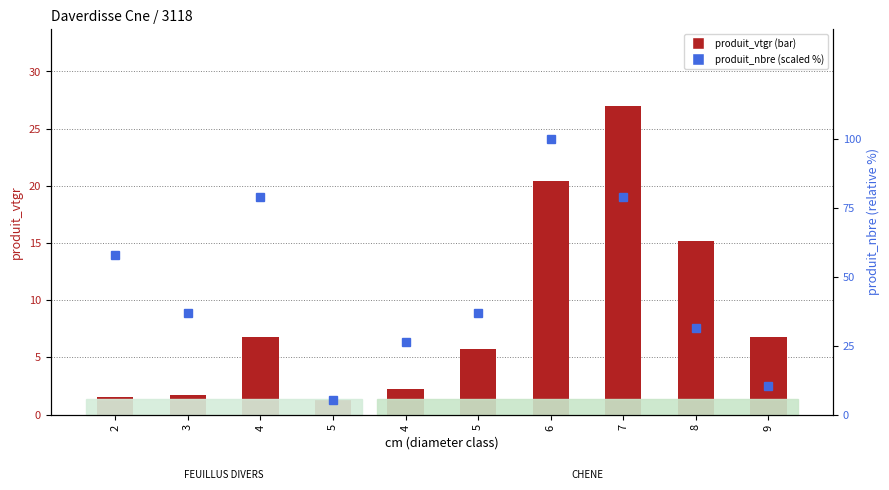

The produit_nbre (scaled %) series shows 36.8 at 5. True or false?

True